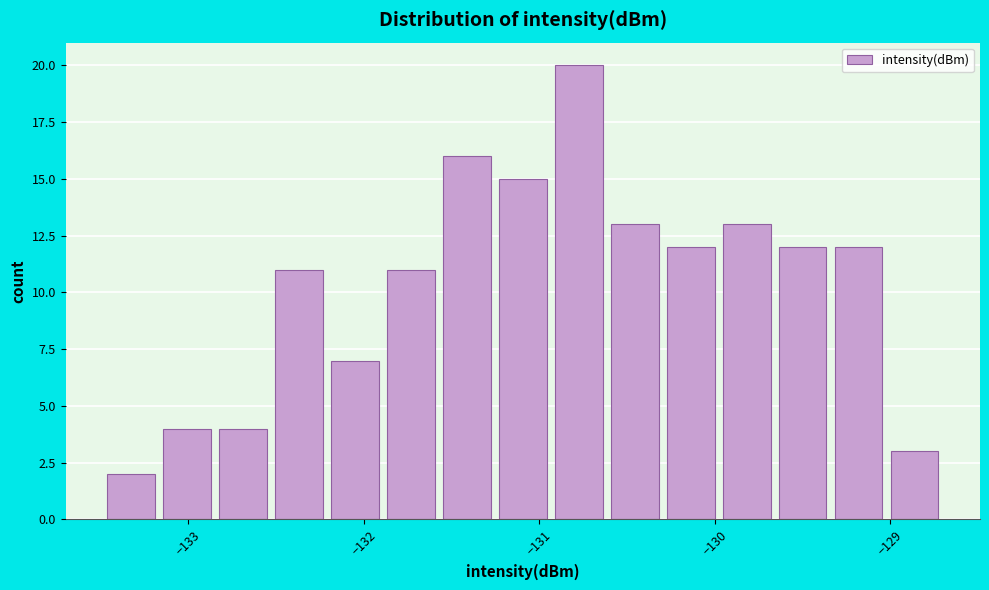

Read against the x-axis, roughly where is the centre of the tallest bar?

-130.8